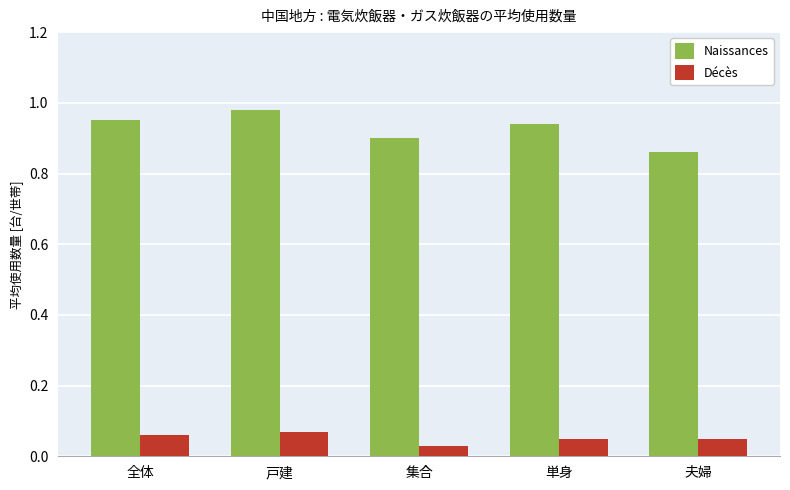

At which label is Décès closest to 0?

集合